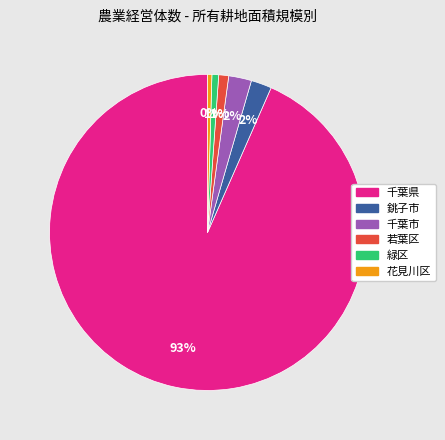

To the nearest percent, what is the combined percentage of 銚子市 and 若葉区?

3%